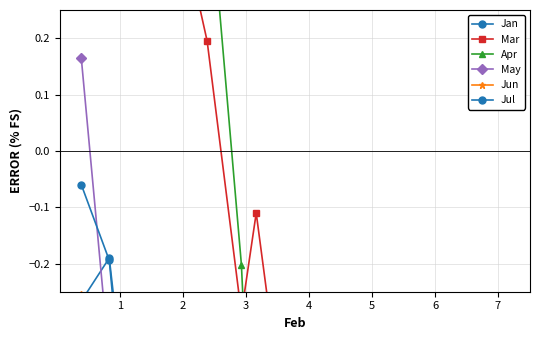

The May series shows -2.6 at 3. True or false?

False